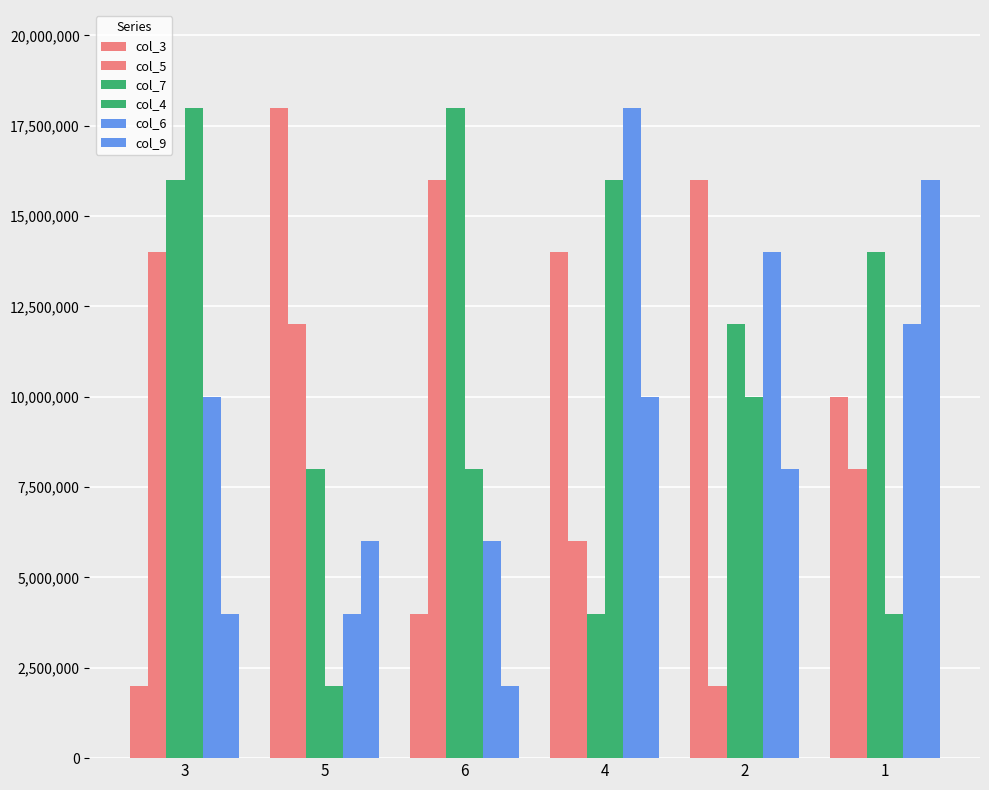

What is the difference between the maximum and second lowest values in the col_5 series?

10000000